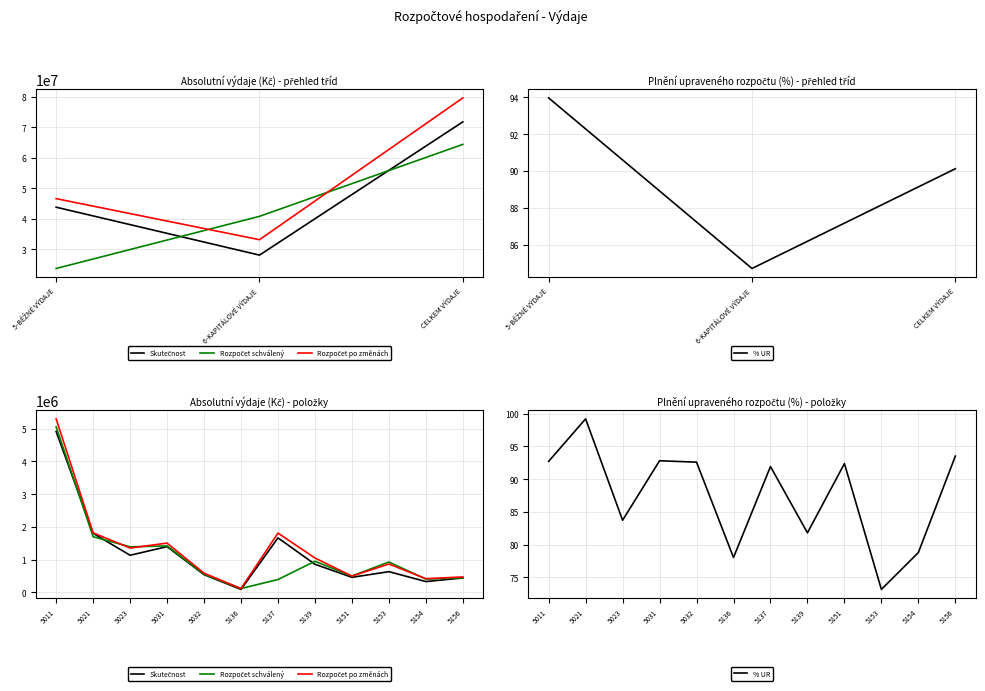

True or false: % UR and Rozpočet po změnách intersect in this chart.

False